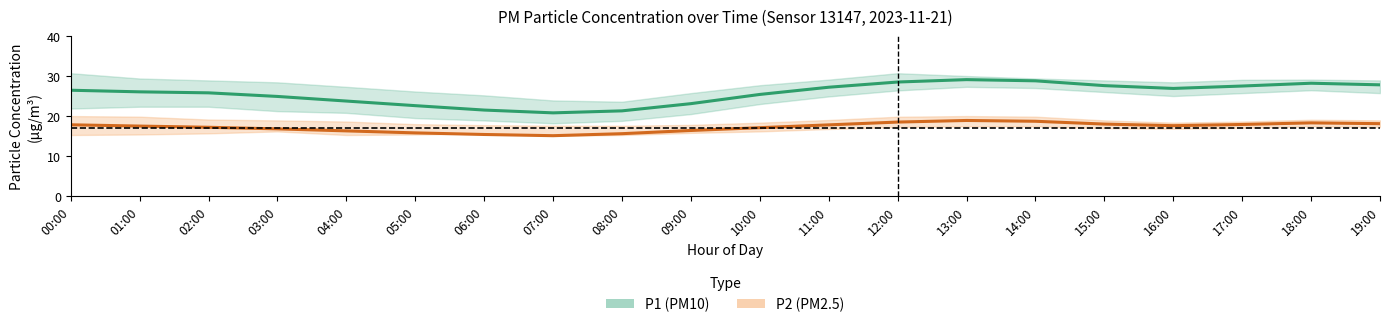

True or false: P2 and P1 cross at least once.

False